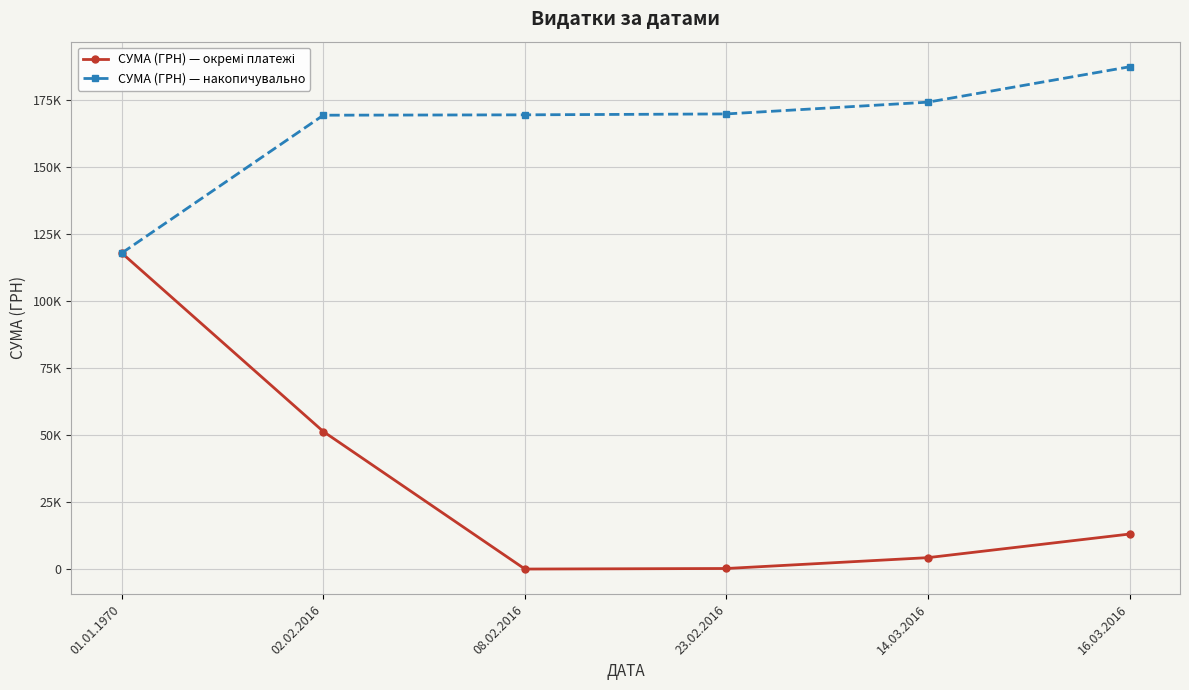

Does the chart have visible grid lines?

Yes